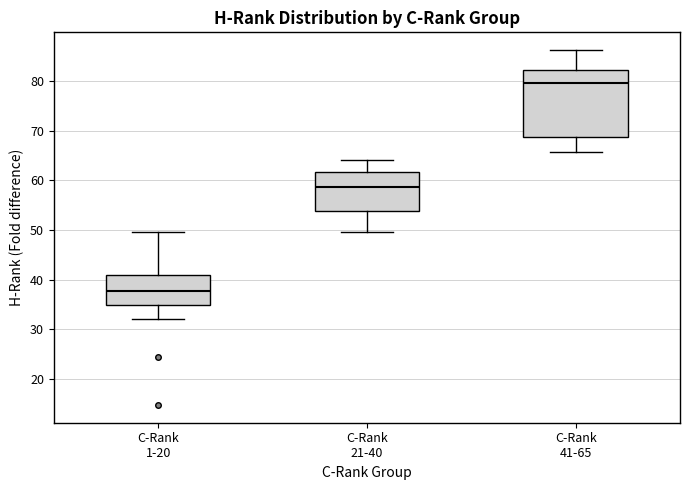

Where does the upper whisker of the box for C-Rank 41-65 end on the y-axis? The values are not printed on the chart, so give them approximately, as read against the axis.

86